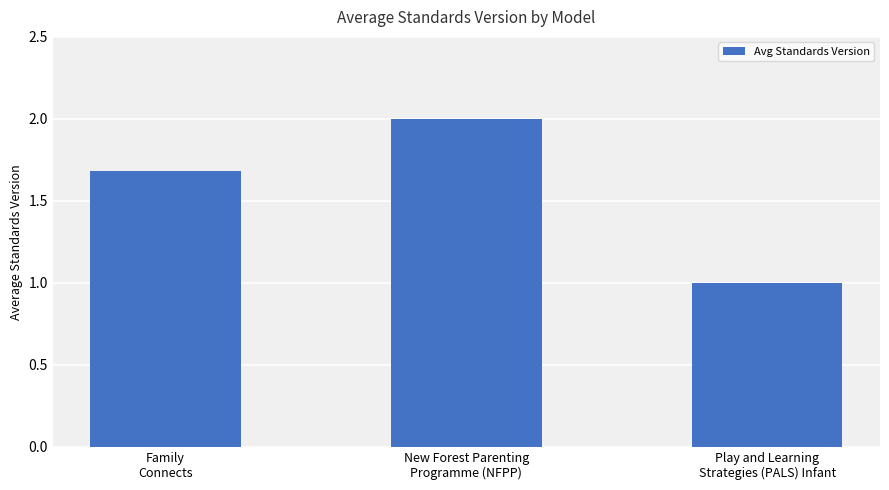

What is the smallest value displayed?

1.0